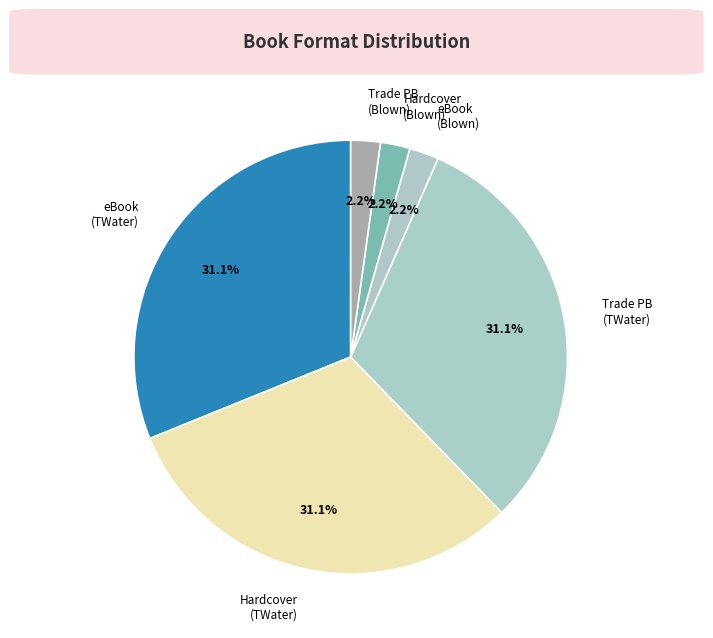

Combined, do Trade PB (Blown) and Trade PB (TWater) account for over 50%?

No